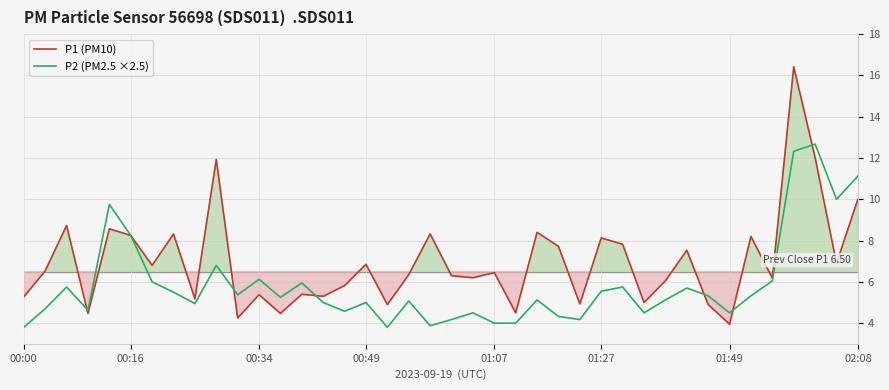

List the series in order of their overall mean, highest first.

P1 (PM10), P2 (PM2.5 ×2.5)